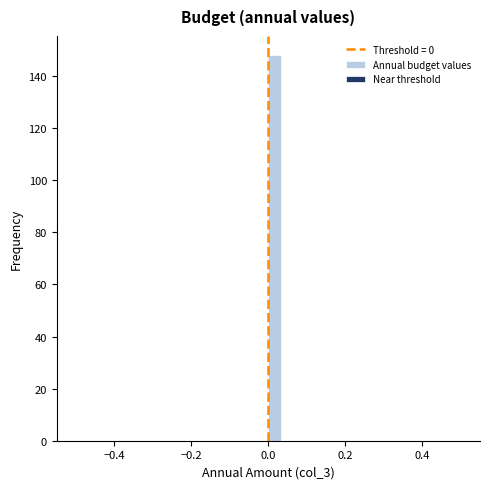

Read against the x-axis, roughly where is the centre of the tallest bar?

0.02